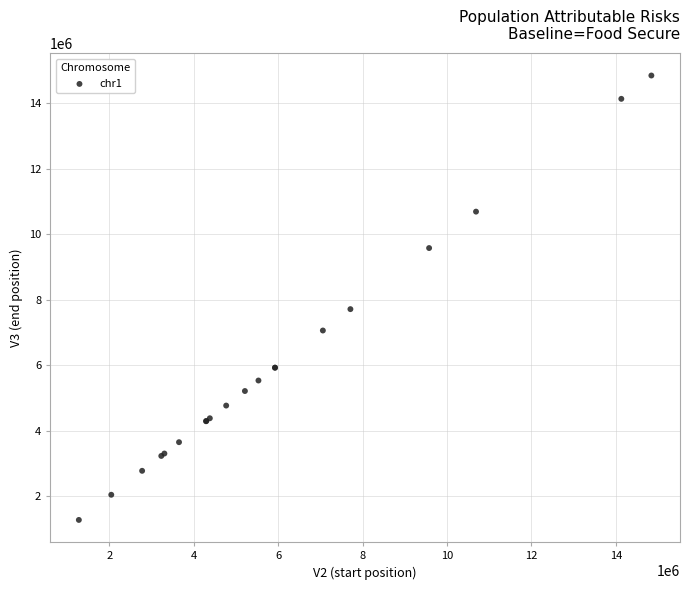

What Y value in the scatter plot is closest to 8060351?

7712017